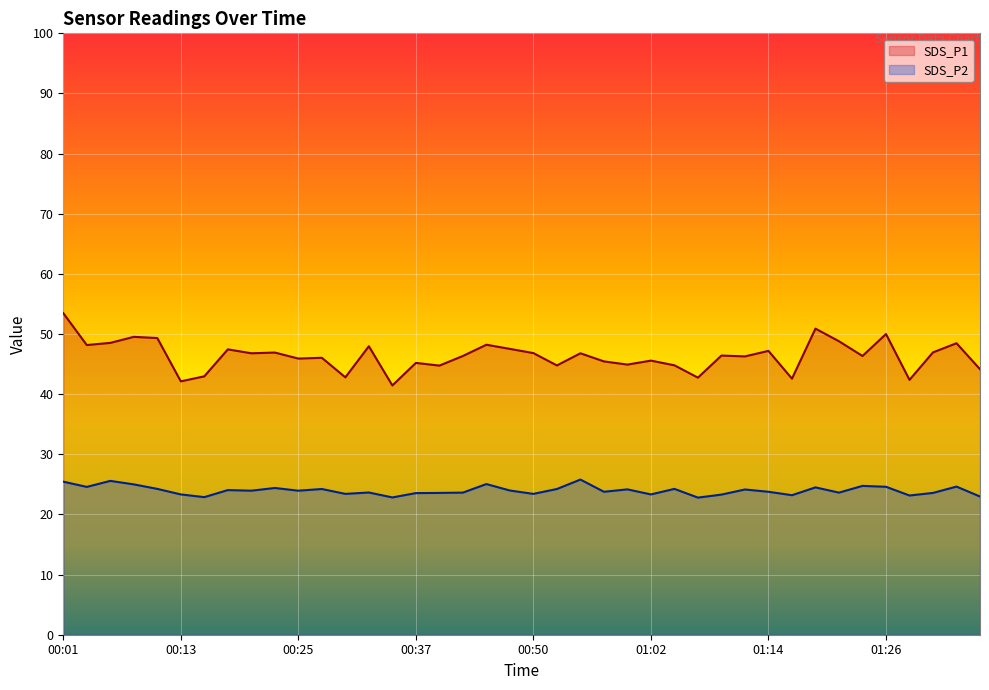

What value does the SDS_P2 series have at 00:57?

23.8